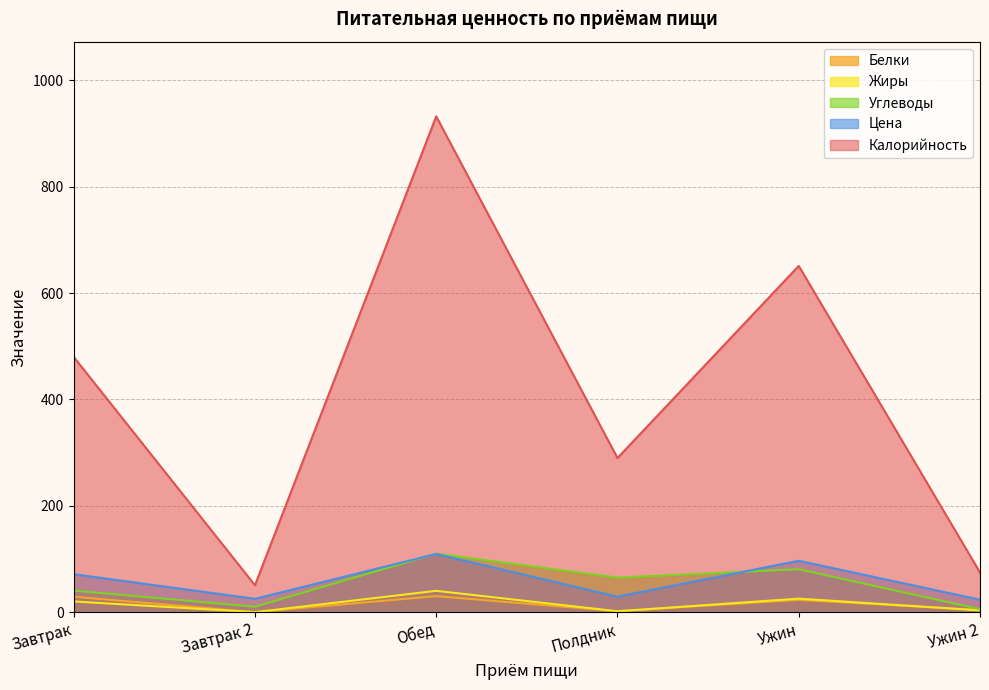

Where is the first local maximum for Жиры?

Обед